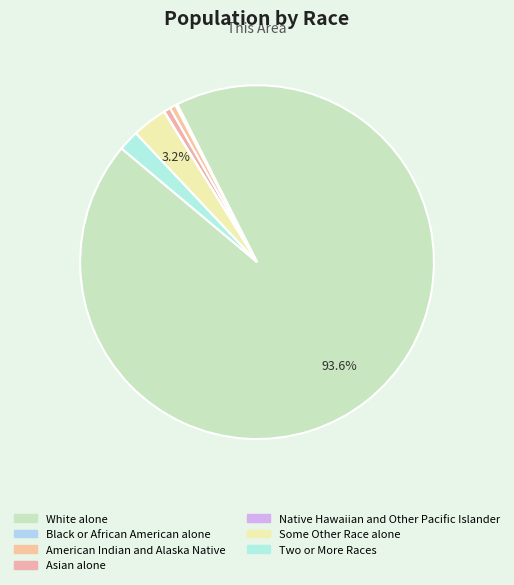

Do White alone and American Indian and Alaska Native together represent more than half of the pie?

Yes